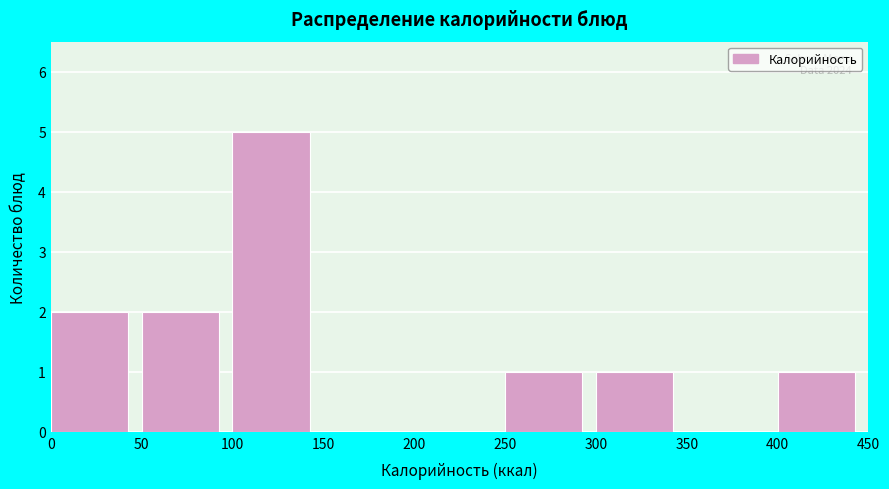

Over which range of the x-axis is the bar tallest?

100 to 150